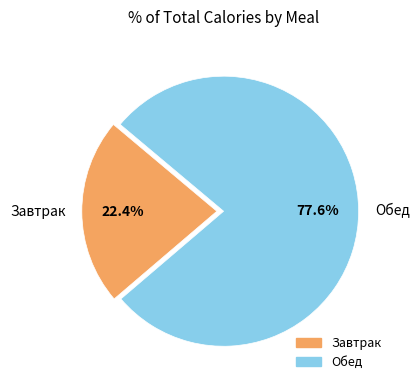

Is it true that Завтрак is 16% of the pie?

False